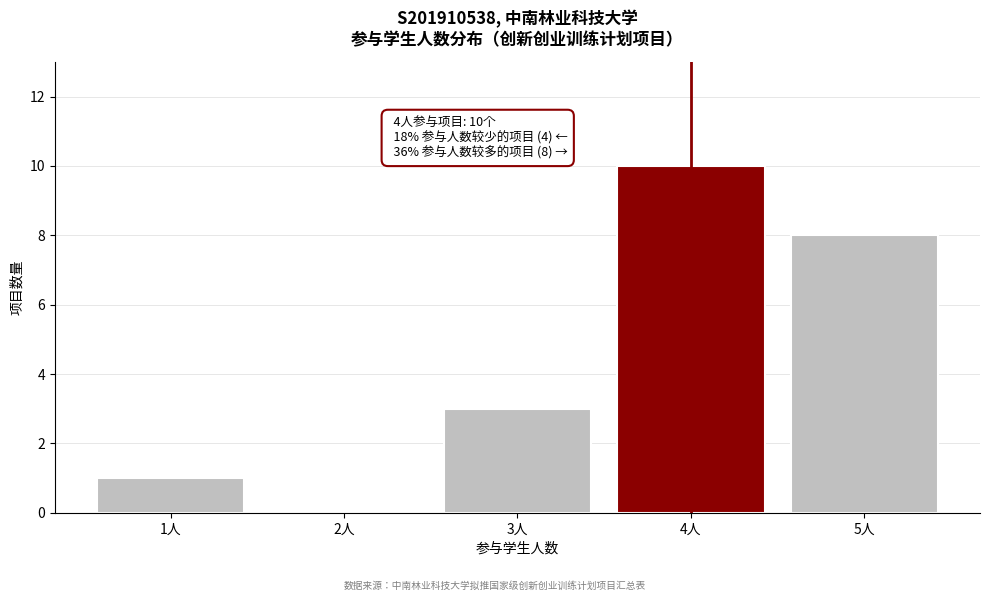

Reading right to left, transcribe all the data shown in this chart.

5人=8	4人=10	3人=3	2人=0	1人=1